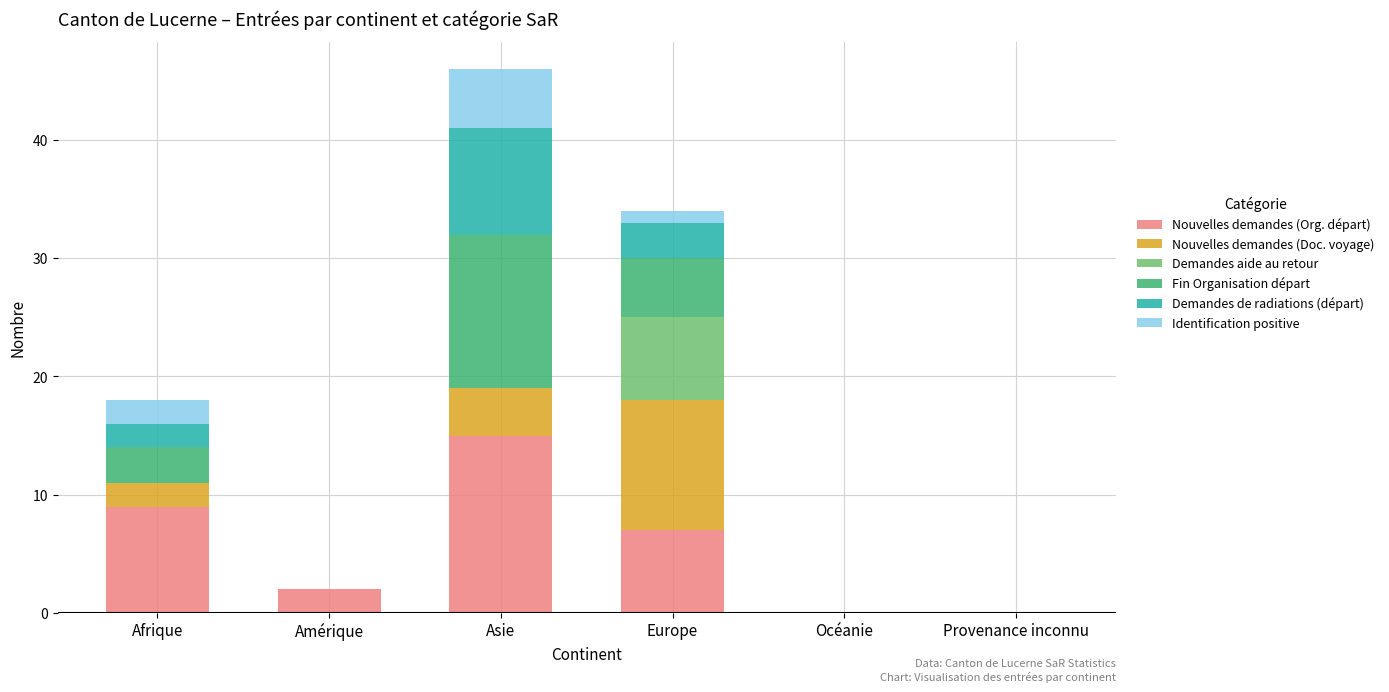

True or false: Nouvelles demandes (Org. départ) has a value of 7 at Provenance inconnu.

False